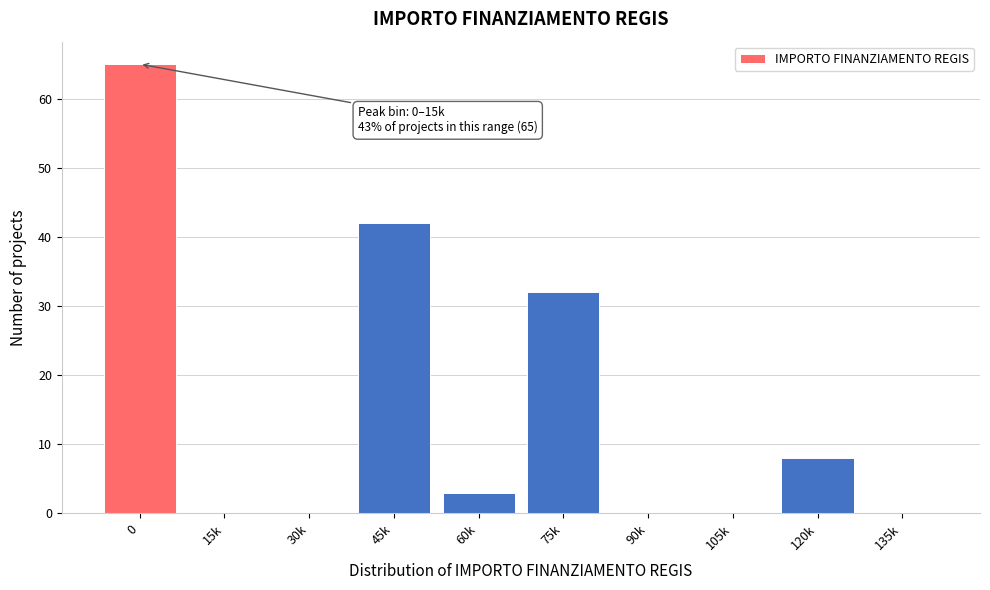

Reading right to left, transcribe all the data shown in this chart.

135k=0	120k=8	105k=0	90k=0	75k=32	60k=3	45k=42	30k=0	15k=0	0=65